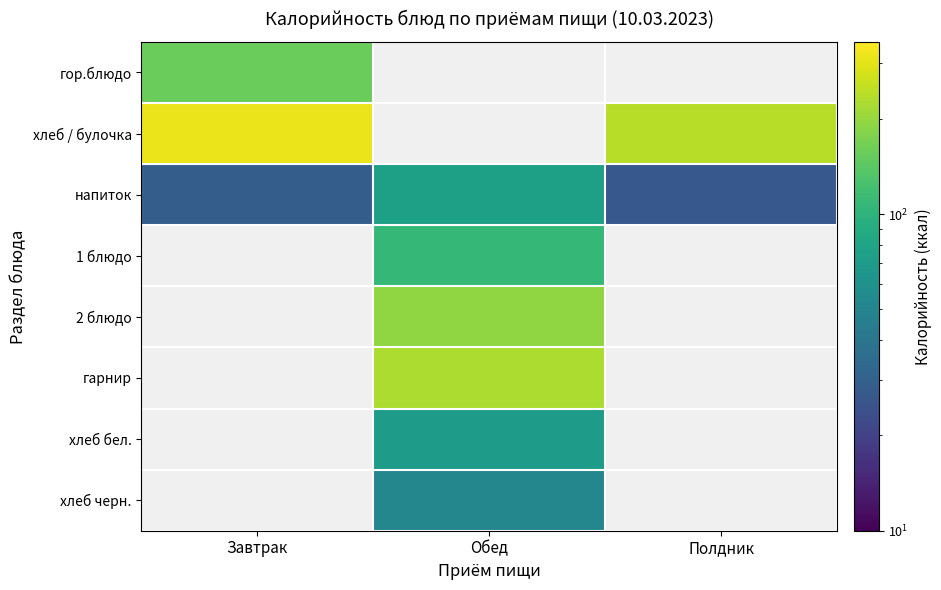

How many data points does each series have?

3